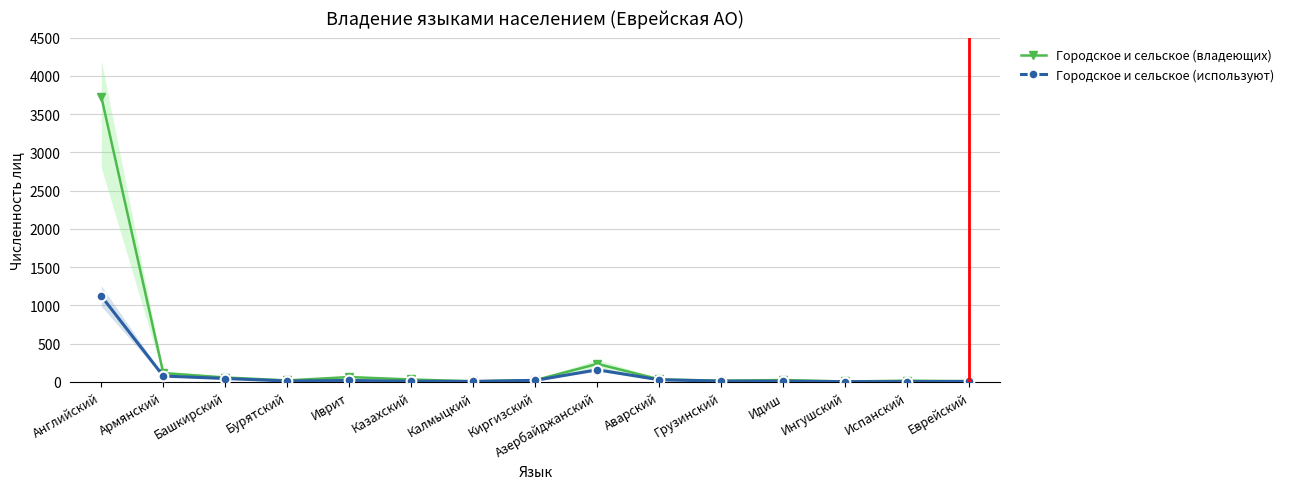

What is the value of the Городское и сельское (используют) point at the 5th from the left?

19